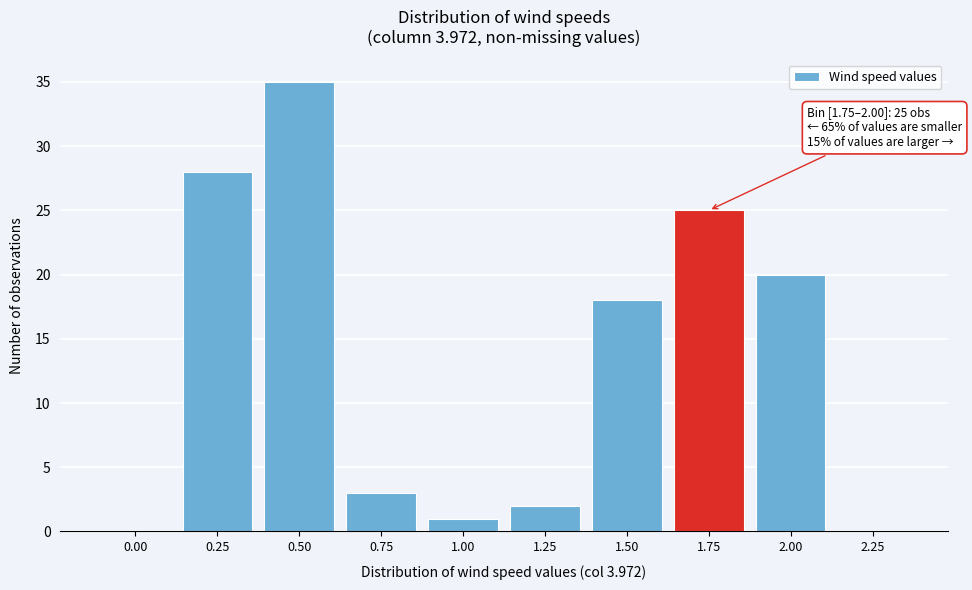

Reading left to right, list all the values displayed in this chart.

0.00=0	0.25=28	0.50=35	0.75=3	1.00=1	1.25=2	1.50=18	1.75=25	2.00=20	2.25=0